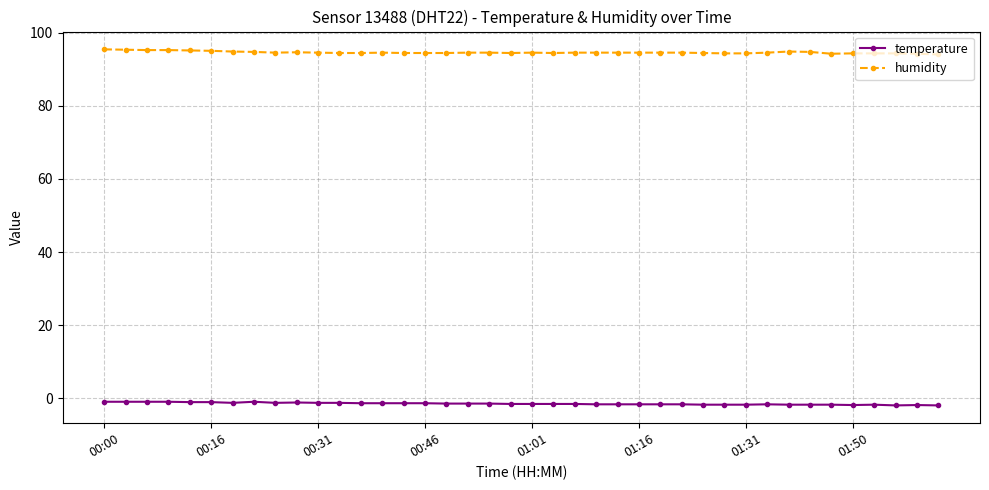

True or false: temperature and humidity cross at least once.

False